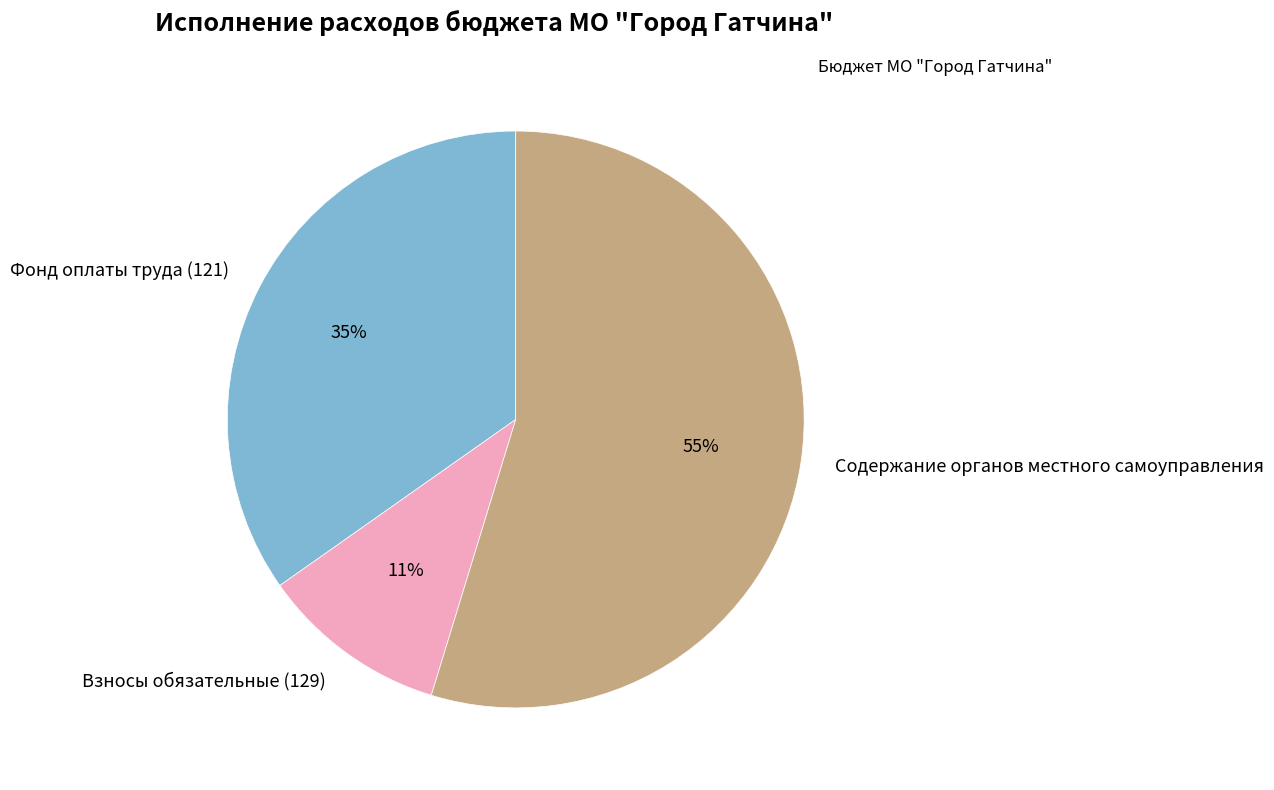

True or false: Взносы обязательные (129) accounts for 2% of the total.

False